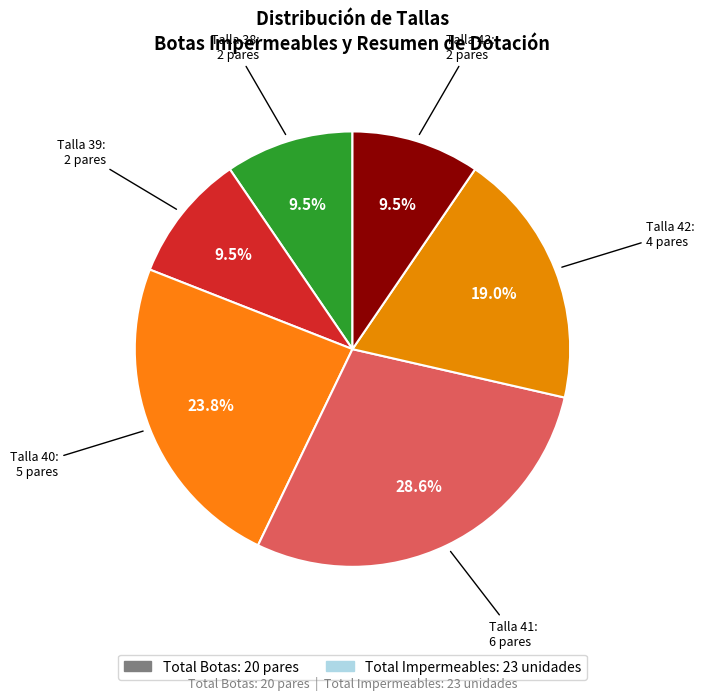

How many segments does this pie chart have?

6